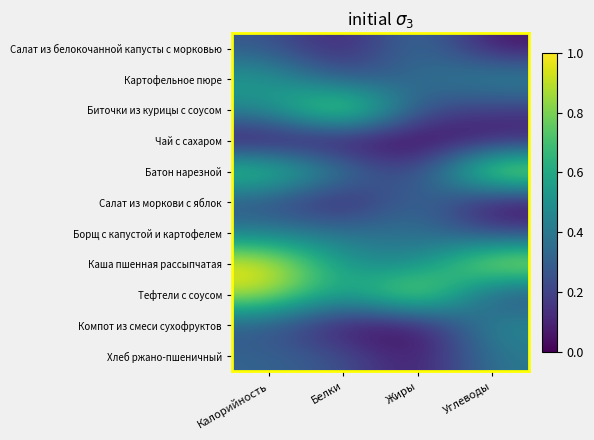

Between Белки and Калорийность, which is larger?

Калорийность